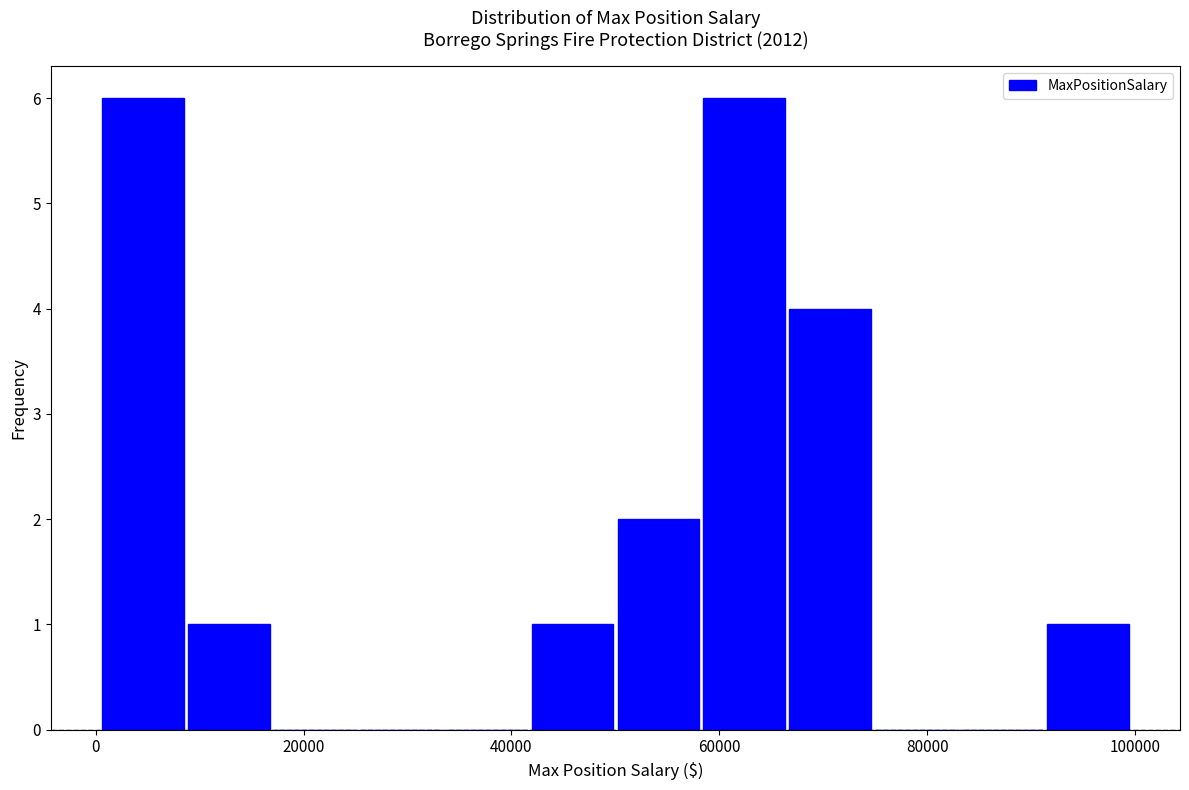

Reading left to right, list every bar in this chart as the range it spans on the x-axis followed by its height. Neither the bar edges nor the heights are printed on the chart, so give them approximately, as read against the axes.

0 to 8000: 6
8000 to 16000: 1
16000 to 26000: 0
26000 to 34000: 0
34000 to 42000: 0
42000 to 50000: 1
50000 to 58000: 2
58000 to 66000: 6
66000 to 74000: 4
74000 to 84000: 0
84000 to 92000: 0
92000 to 100000: 1